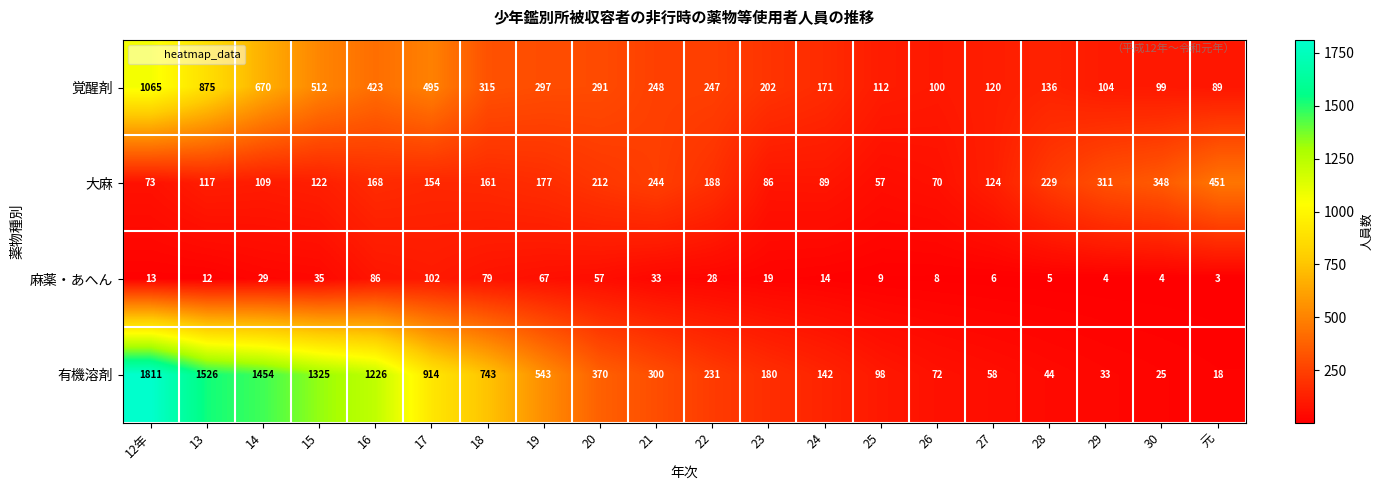

Which series has the widest spread of values?

有機溶剤